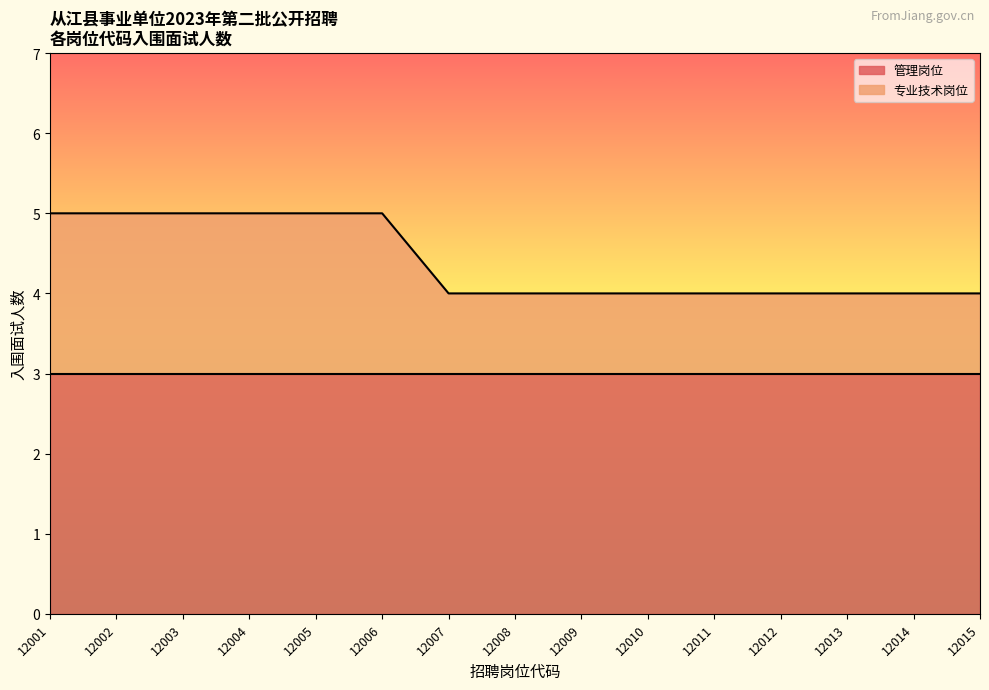

What is the approximate value at 12003?

5